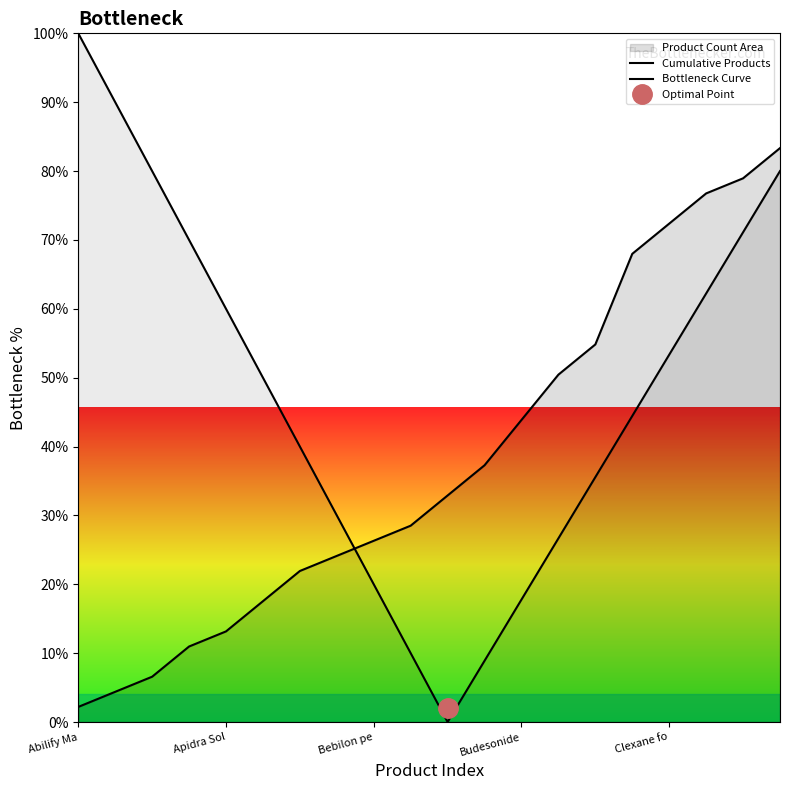

What are all the series names shown in the legend?

Cumulative Products, Bottleneck Curve